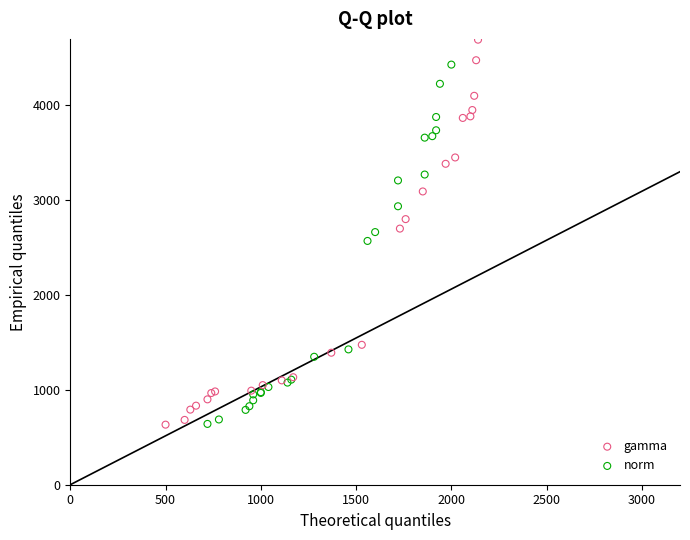

Which series reaches the maximum Y coordinate?

gamma